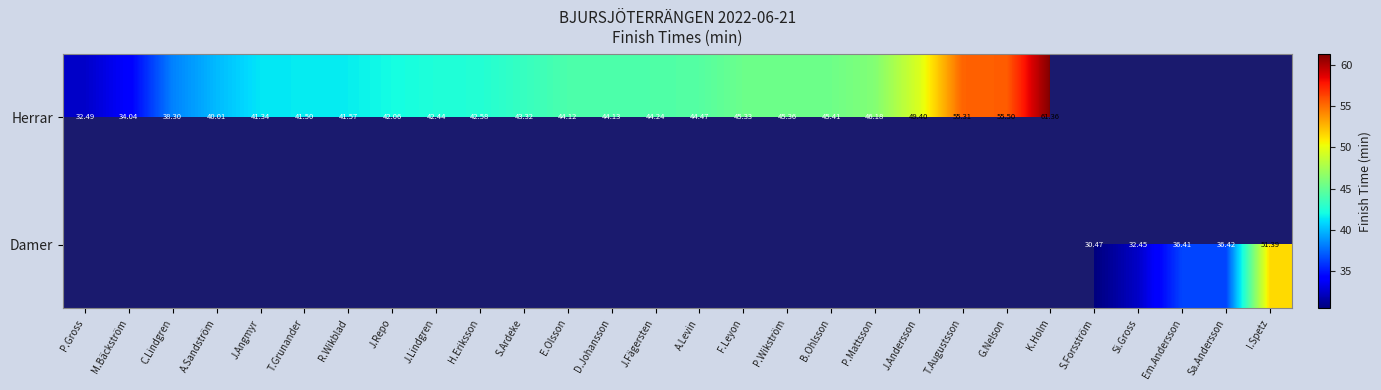

True or false: Herrar has a value of 41.3 at J.Angmyr.

True